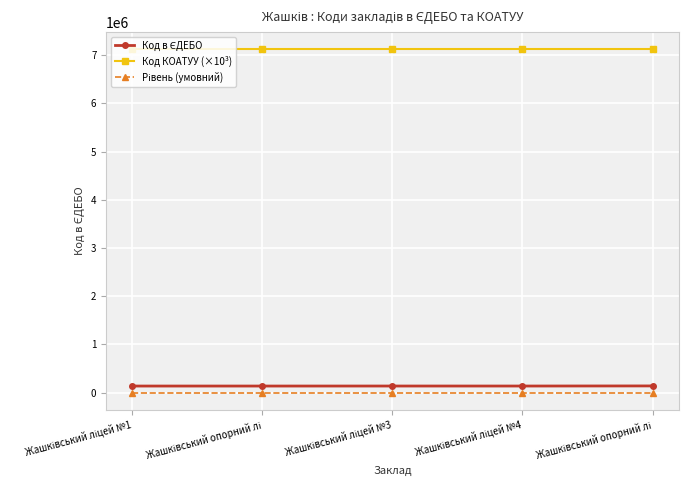

The Код в ЄДЕБО series shows 208935.6 at Жашківський ліцей №1. True or false?

False